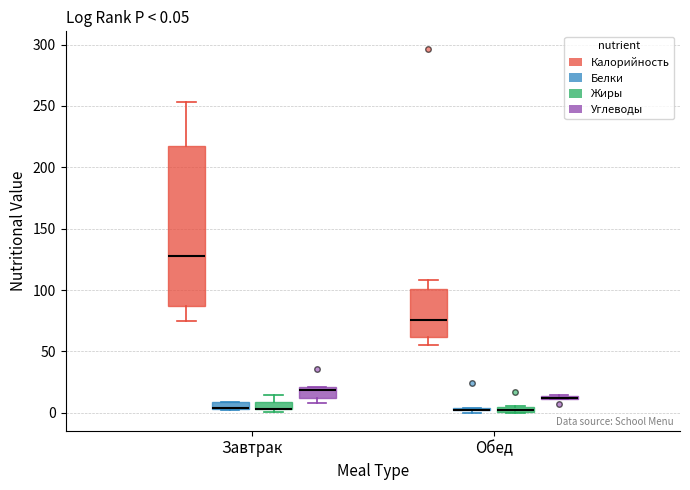

Which box is the tallest, from its lower edge to its upper edge?

Завтрак (Калорийность)